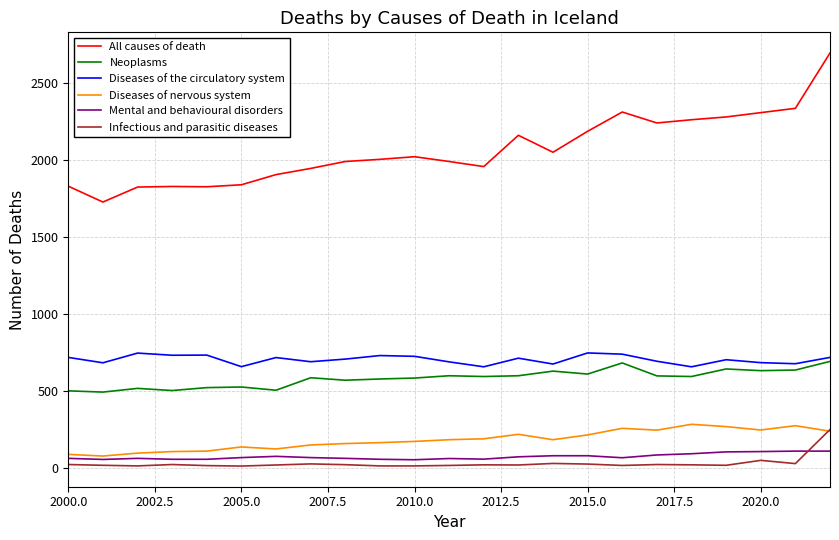

Which series has the largest range (max minus min)?

All causes of death